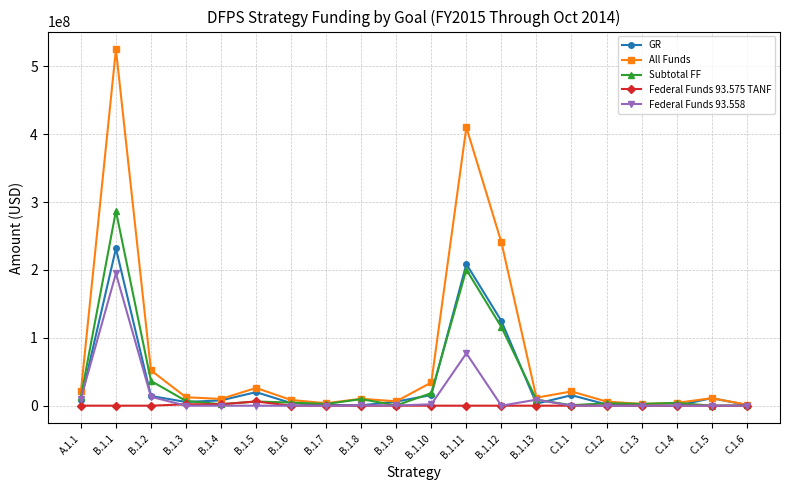

What position from the left is B.1.11?

12